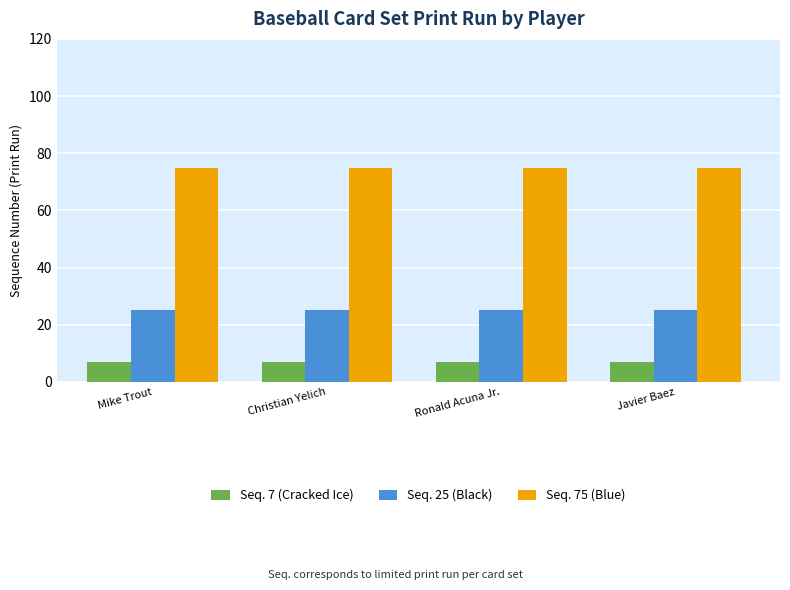

Is the value of Seq. 25 (Black) at Christian Yelich greater than the value of Seq. 75 (Blue) at Javier Baez?

No